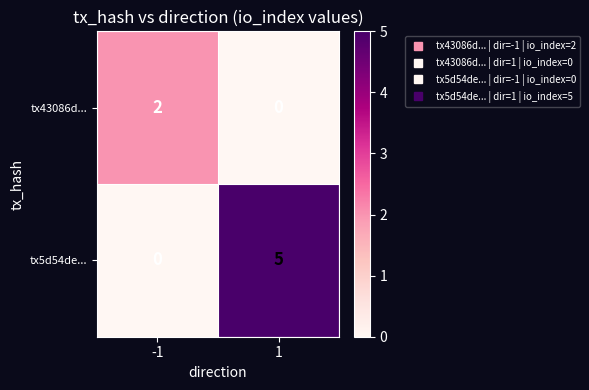

Which series has the largest total across all categories?

tx5d54de...